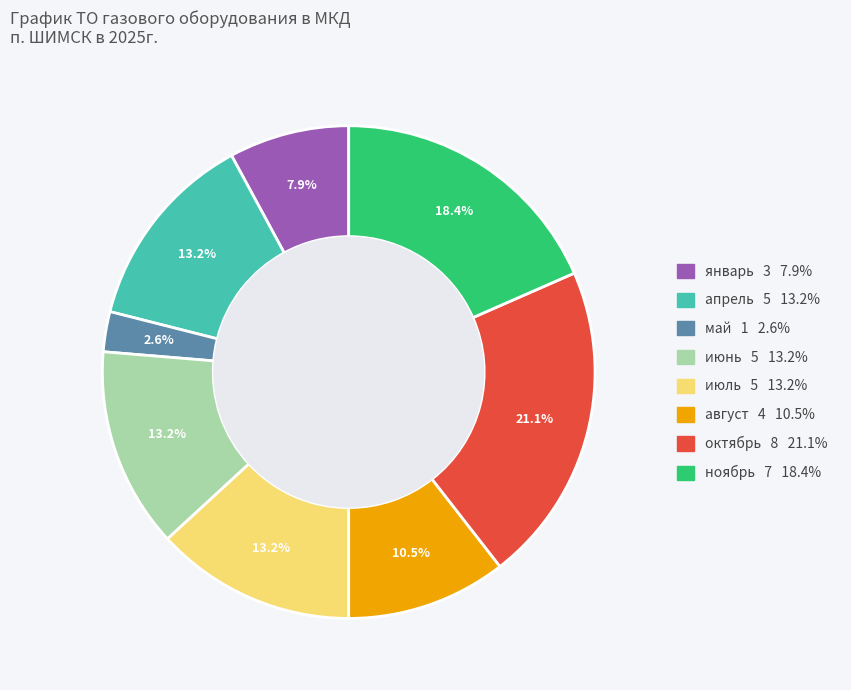

Which has a higher value, май or июль?

июль